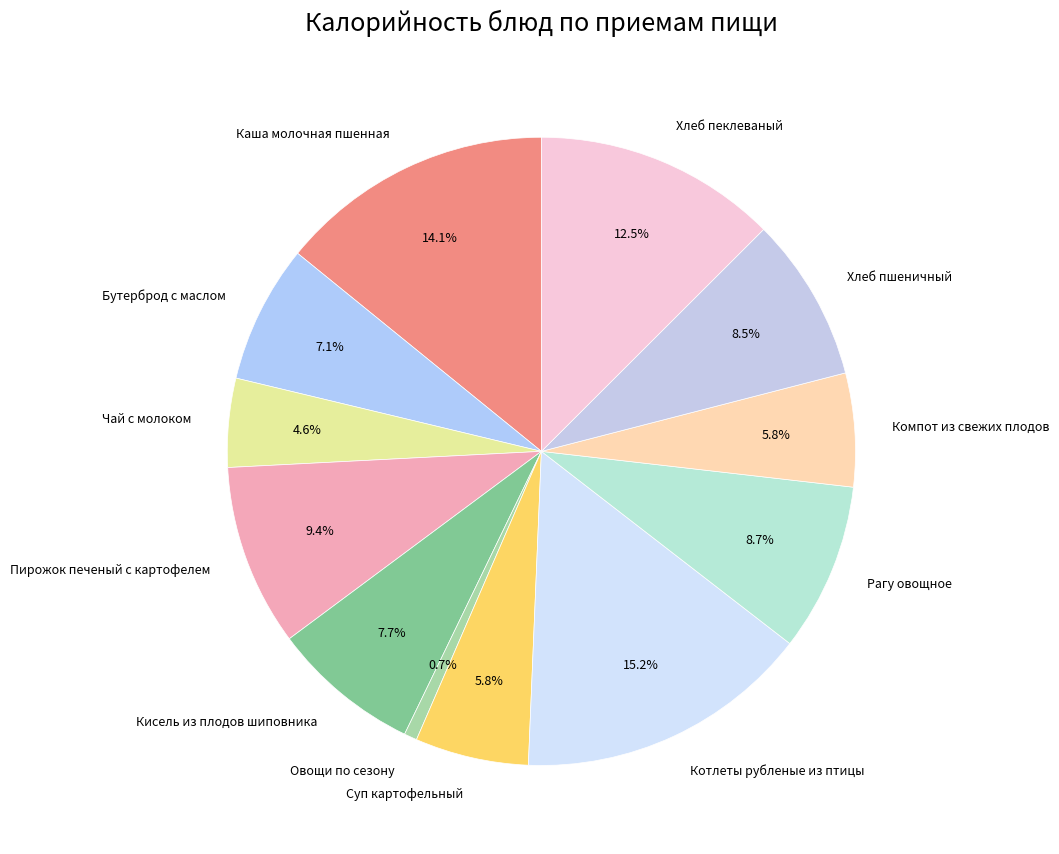

Approximately how many times larger is the value at Каша молочная пшенная compared to Пирожок печеный с картофелем?

1.5